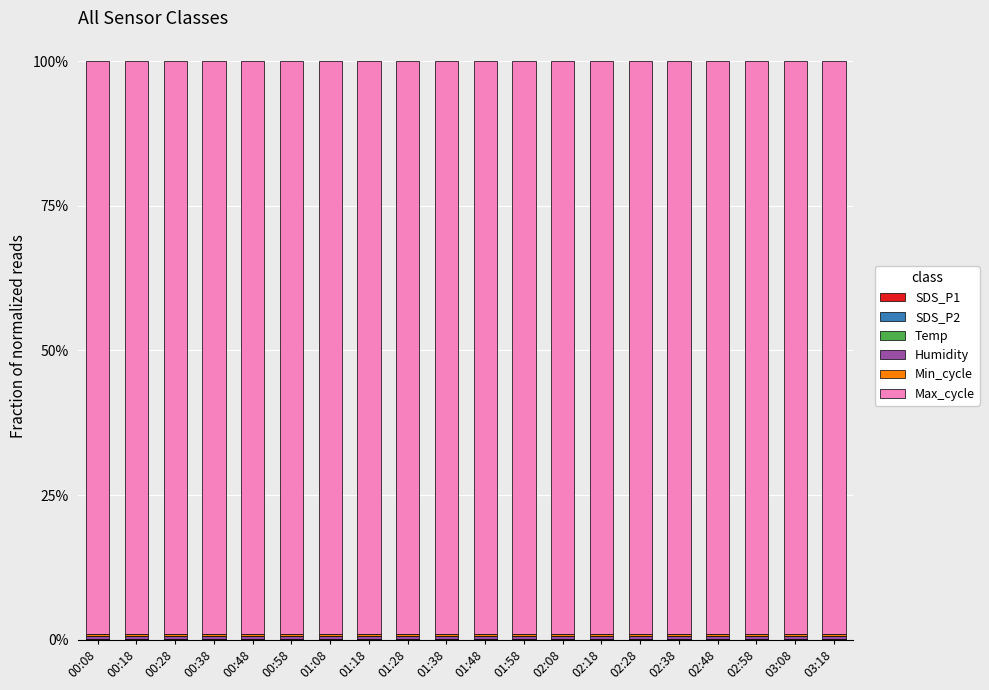

What is the total value across all series at 01:38?

100.0